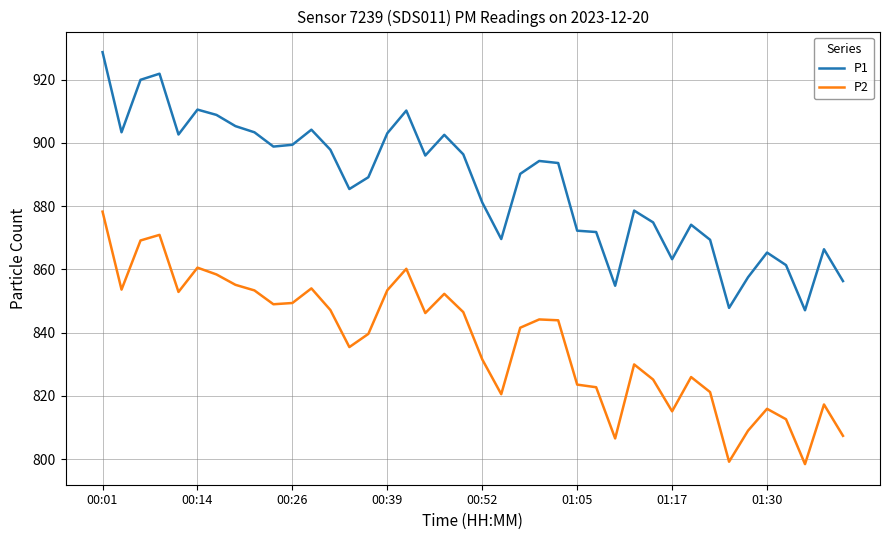

True or false: P1 and P2 cross at least once.

False